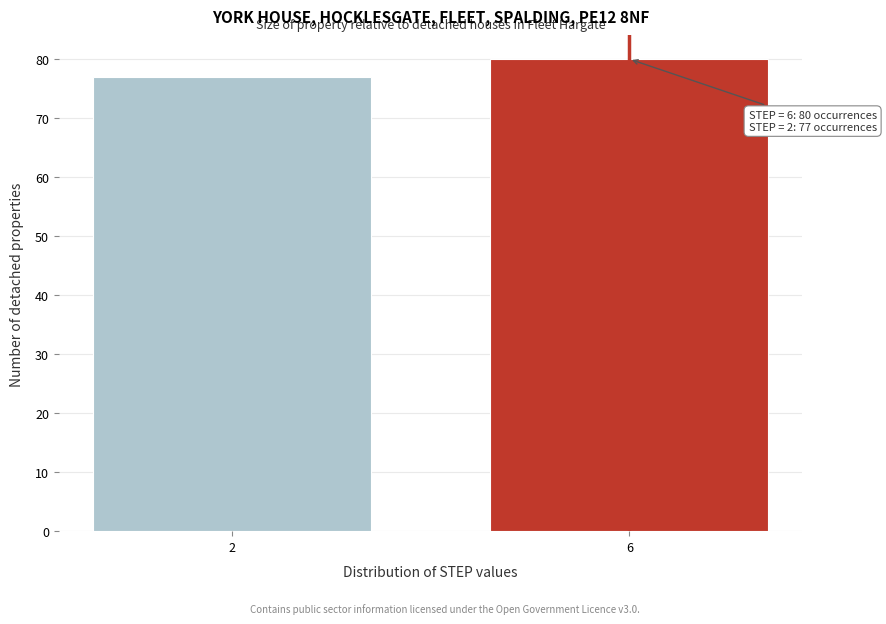

Reading left to right, extract all data points from this chart.

77	80